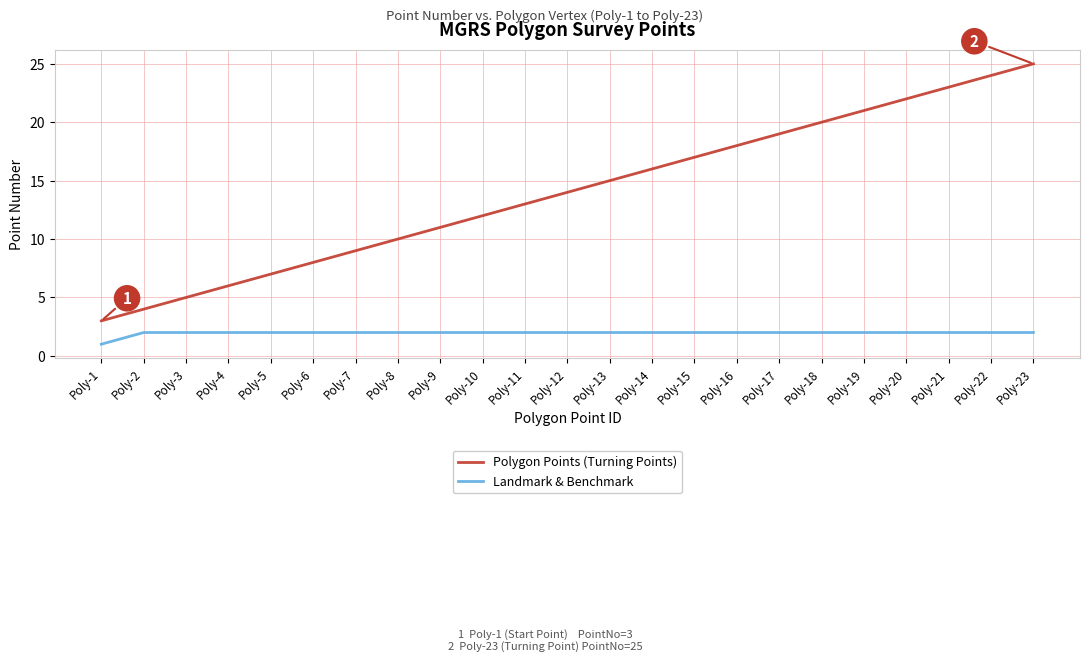

What is the sum of all Polygon Points (Turning Points) values?

322